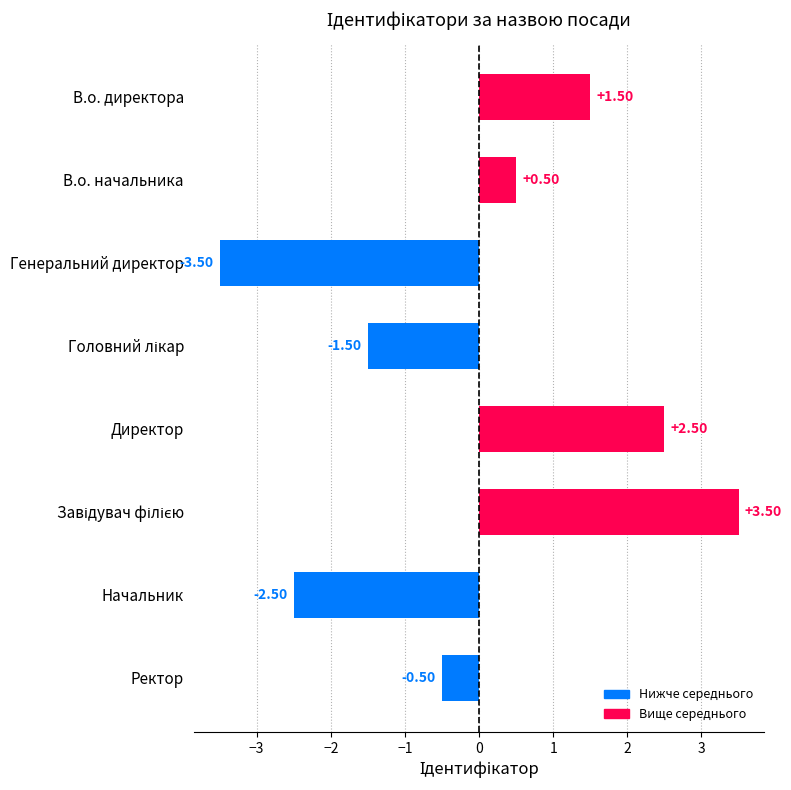

What is the label of the 7th bar from the top?

Начальник